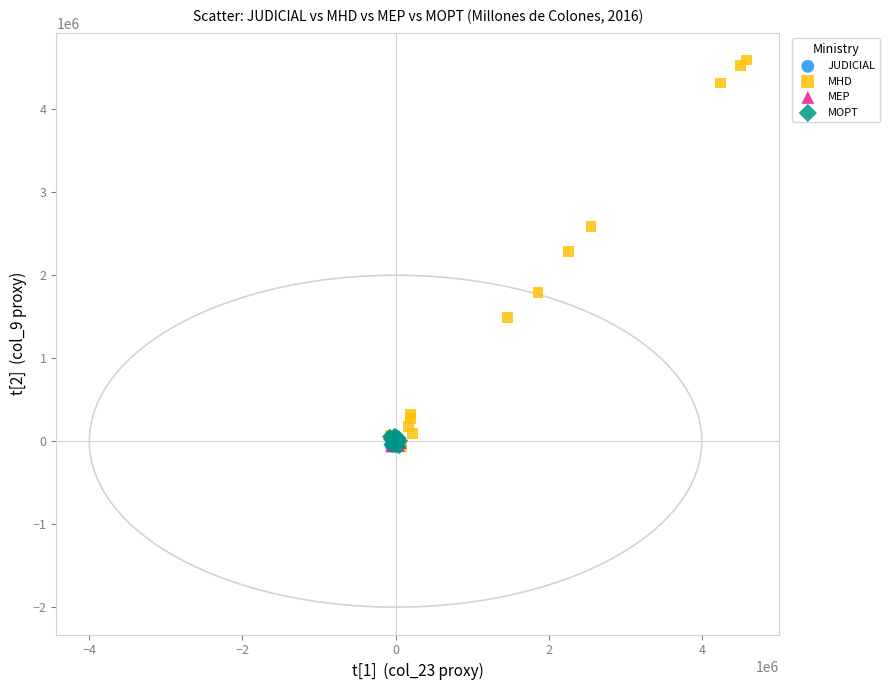

Which series reaches the maximum Y coordinate?

MHD